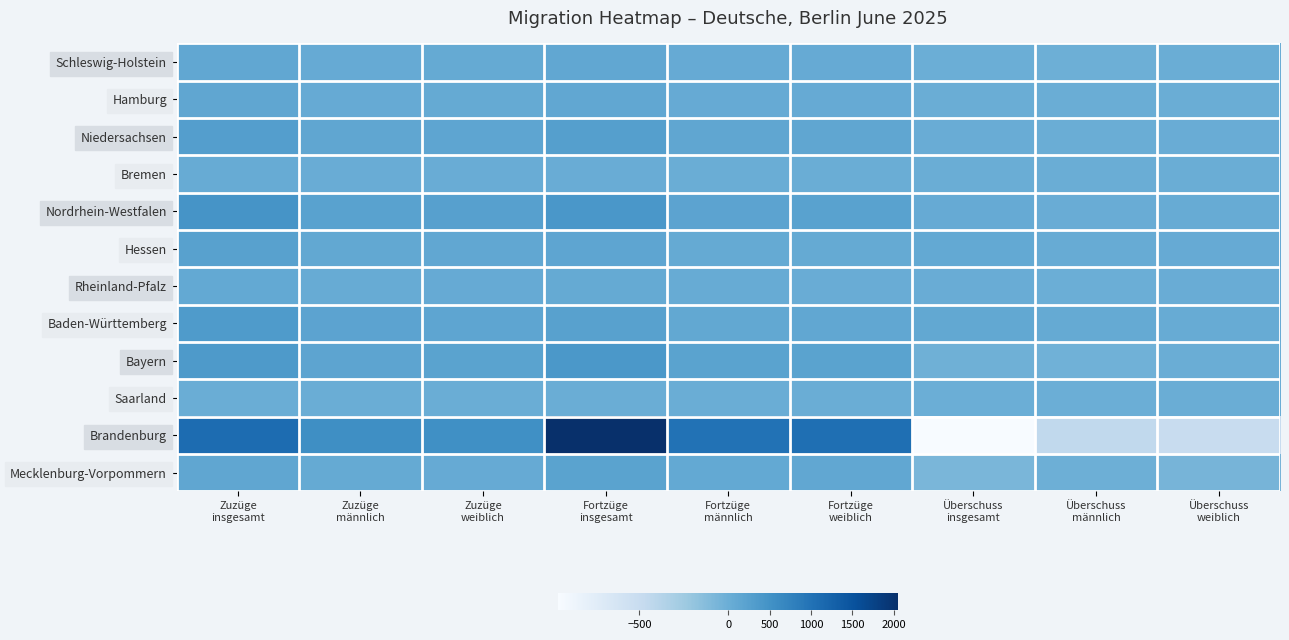

What is the spread (max minus min) of values at Überschuss
weiblich?

555